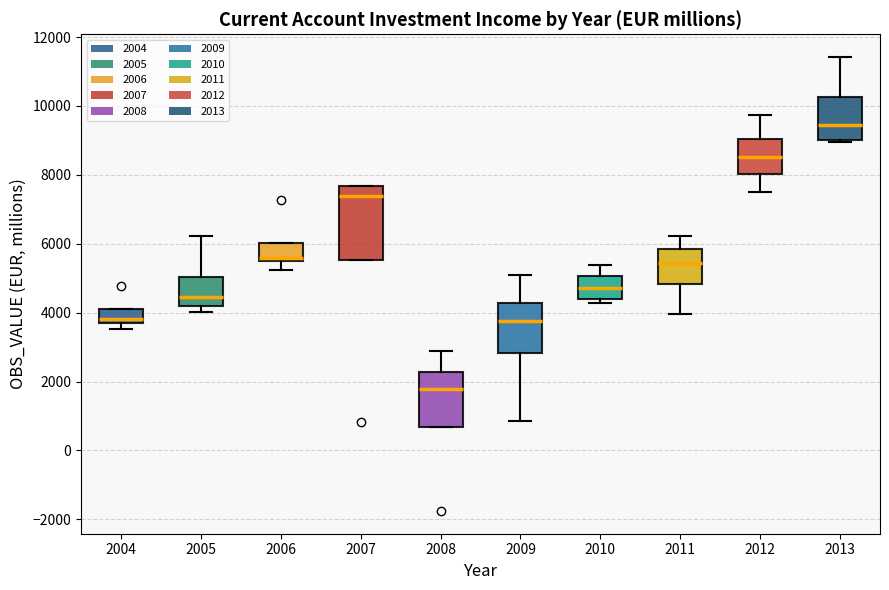

Reading left to right, read every box against the y-axis: the position of its median line, the range the box covers, and the ends of its whiskers. The values are not printed on the chart, so give them approximately, as read against the axis.

2004: median 3800 (just above the box's lower edge), box 3800 to 4200, whiskers 3600 to 4200
2005: median 4400, box 4200 to 5000, whiskers 4000 to 6200
2006: median 5600, box 5400 to 6000, whiskers 5200 to 6000
2007: median 7400, box 5600 to 7600, whiskers 5600 to 7600
2008: median 1800, box 600 to 2200, whiskers 600 to 2800
2009: median 3800, box 2800 to 4200, whiskers 800 to 5200
2010: median 4800, box 4400 to 5000, whiskers 4200 to 5400
2011: median 5400, box 4800 to 5800, whiskers 4000 to 6200
2012: median 8600, box 8000 to 9000, whiskers 7400 to 9800
2013: median 9400, box 9000 to 10200, whiskers 9000 to 11400